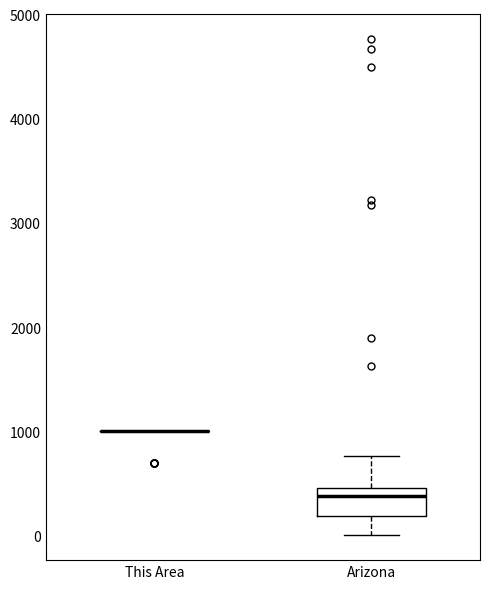

Comparing the boxes themselves (not the whiskers), which one is the tallest?

Arizona